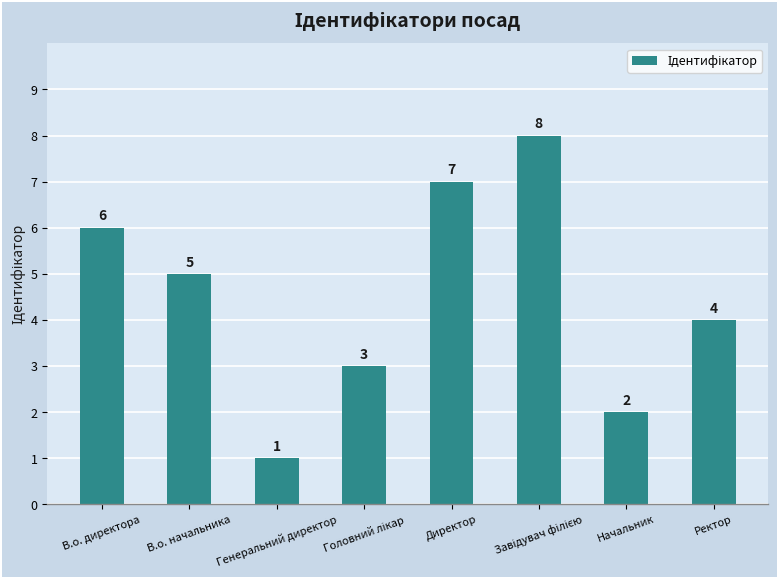

What is the greatest value displayed?

8